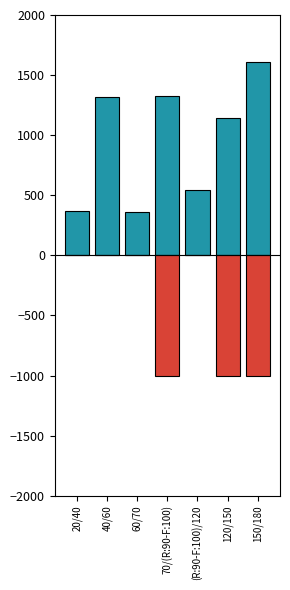

What is the difference between the maximum and minimum values in the produit_vtrh series?

1000